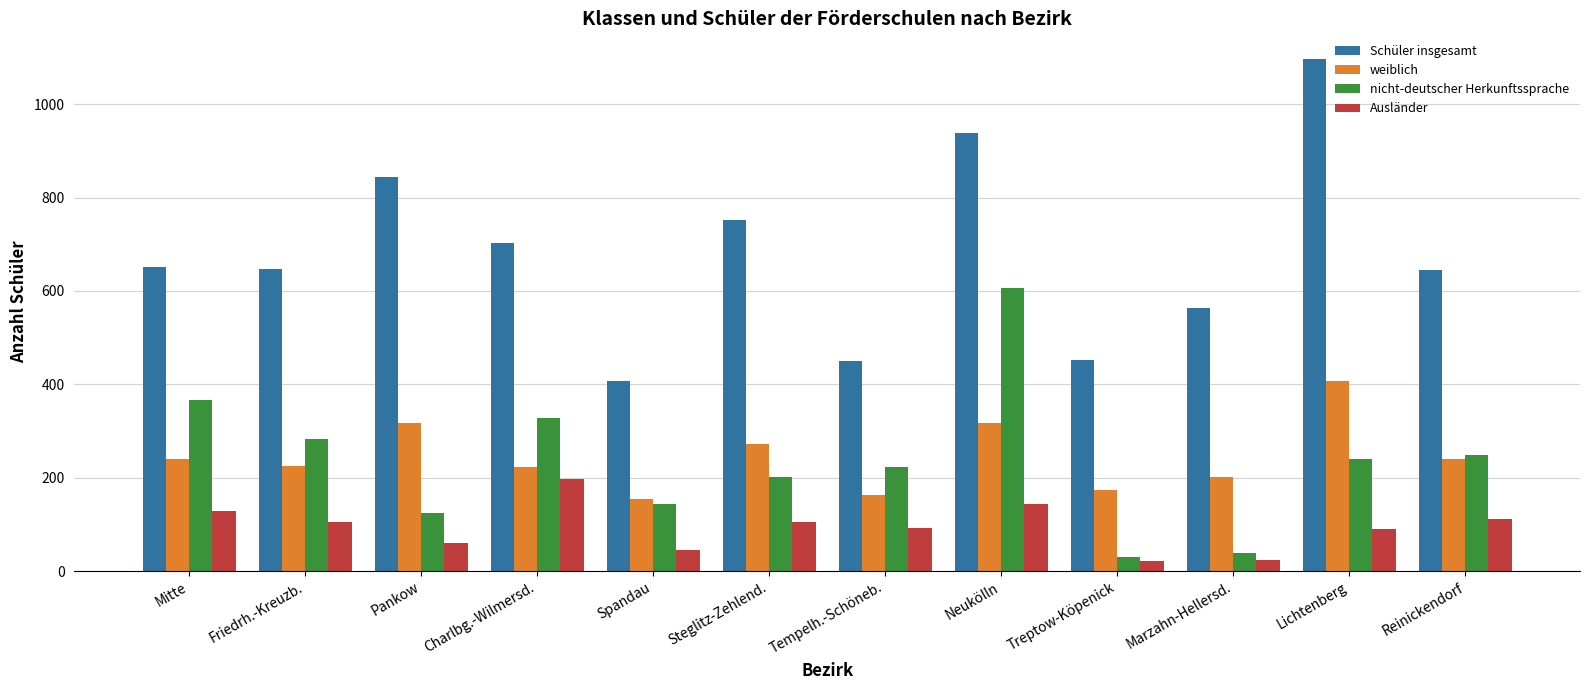

What is the average value of the weiblich series?

245